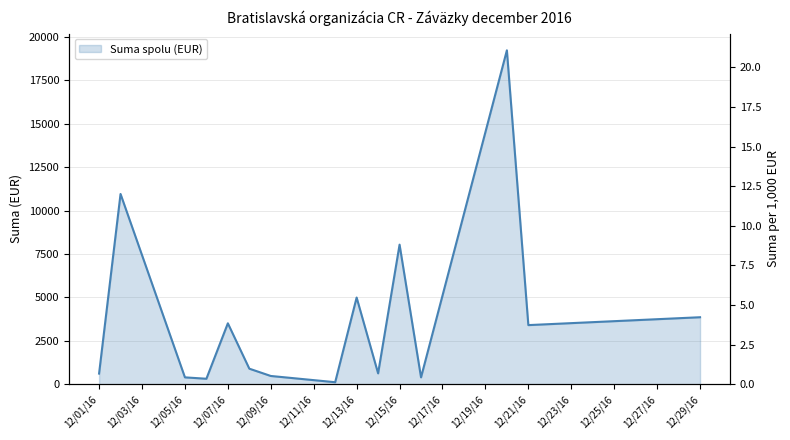

How many data points does each series have?

15